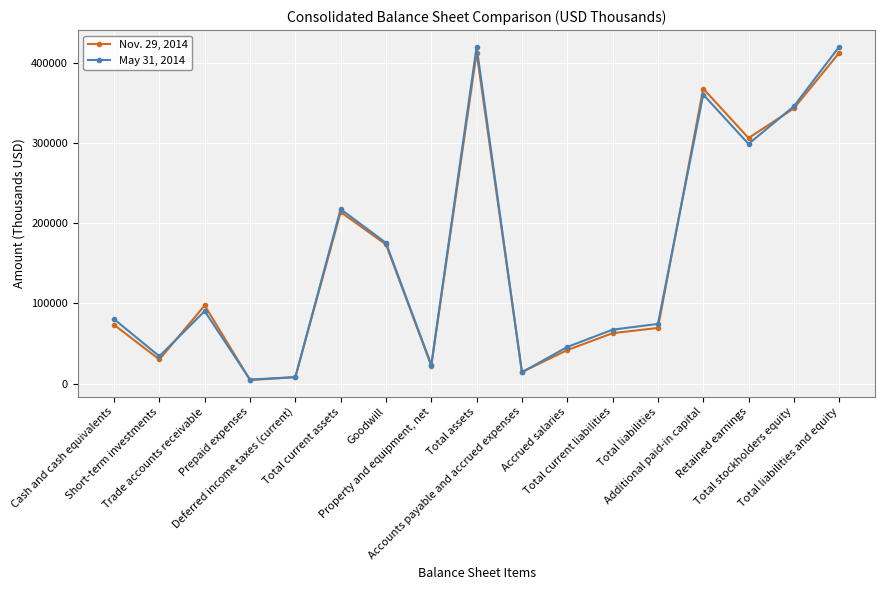

List the series in order of their overall mean, highest first.

May 31, 2014, Nov. 29, 2014